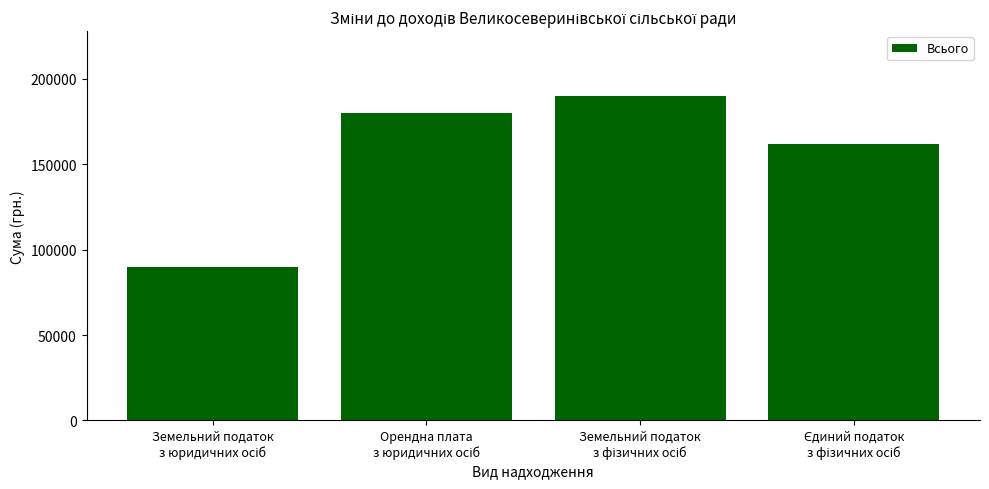

What is the difference between the maximum and minimum values?

100000